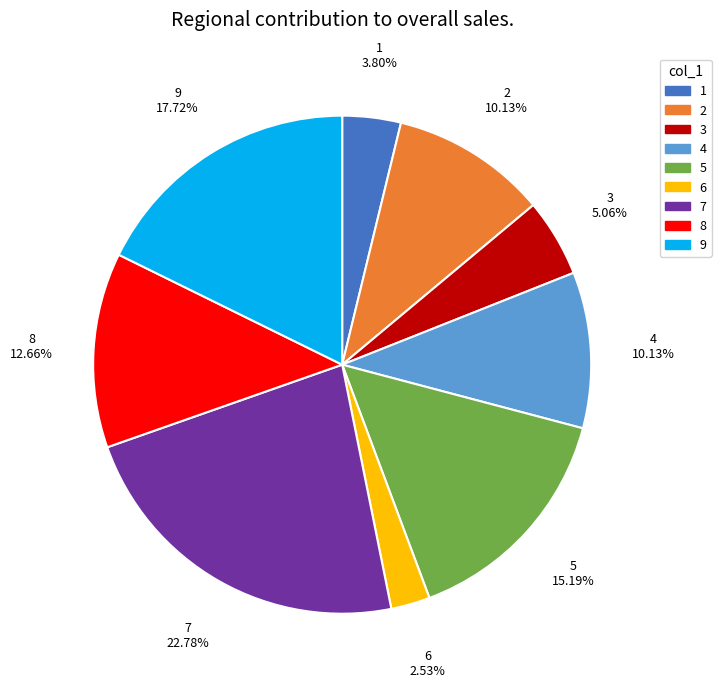

Does any single category account for the majority?

No